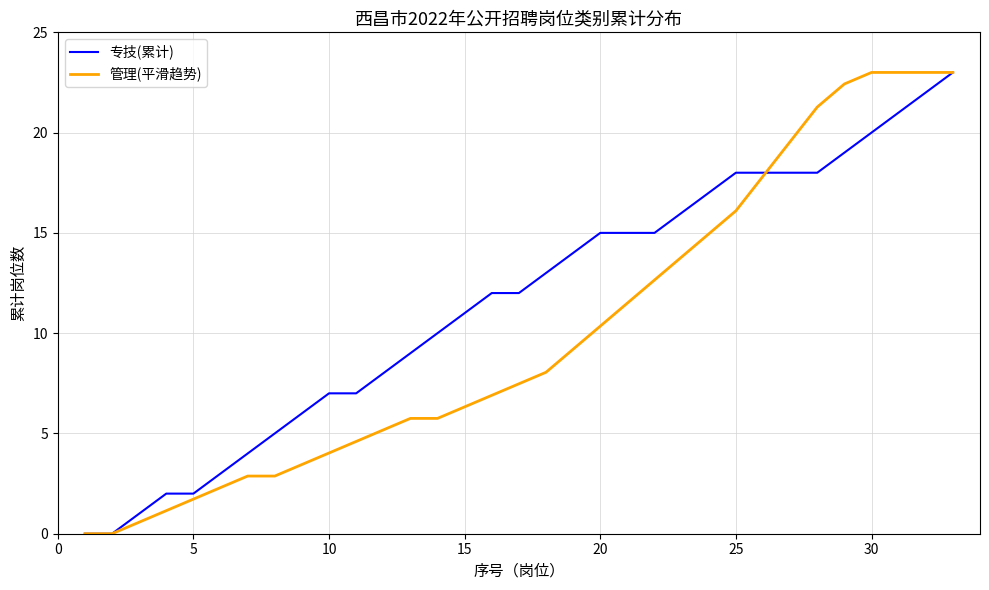

What is the greatest value displayed?

23.0